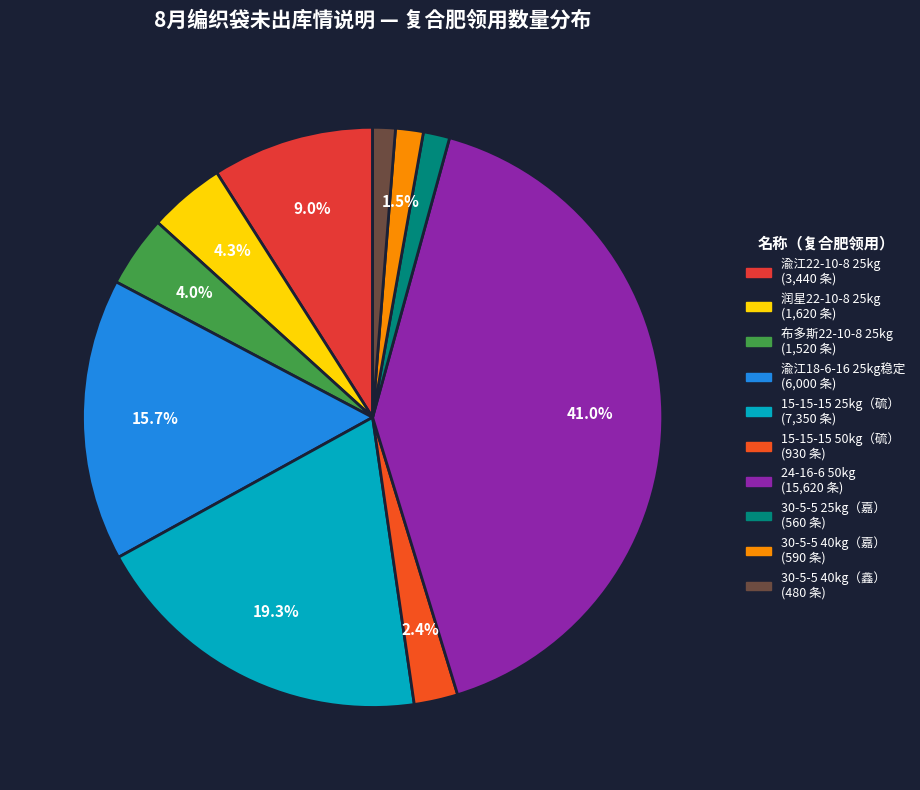

Between 15-15-15 25kg（硫） and 24-16-6 50kg, which is larger?

24-16-6 50kg